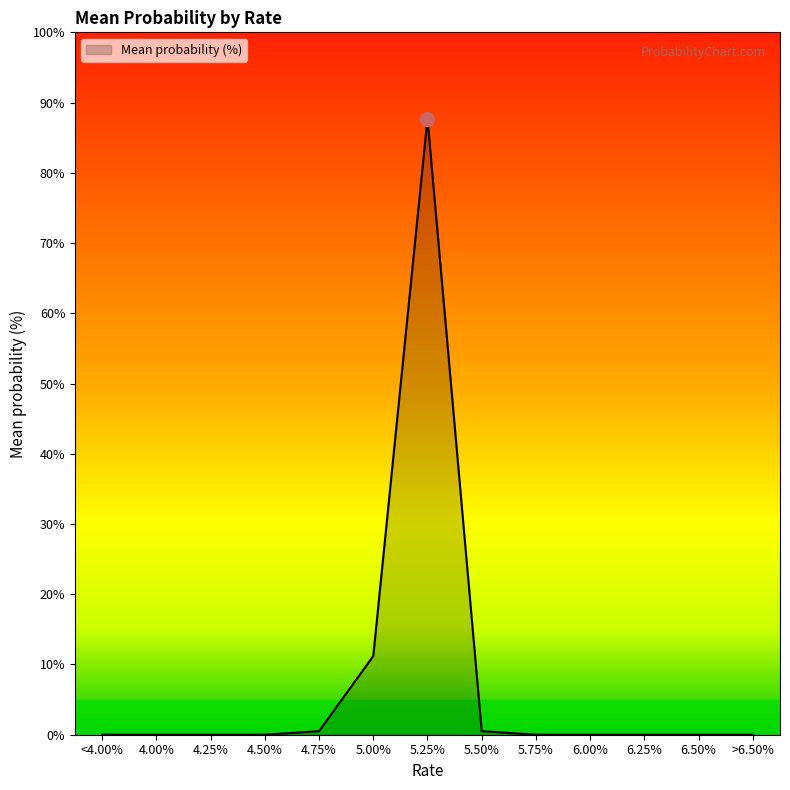

What position from the left is 4.00%?

2